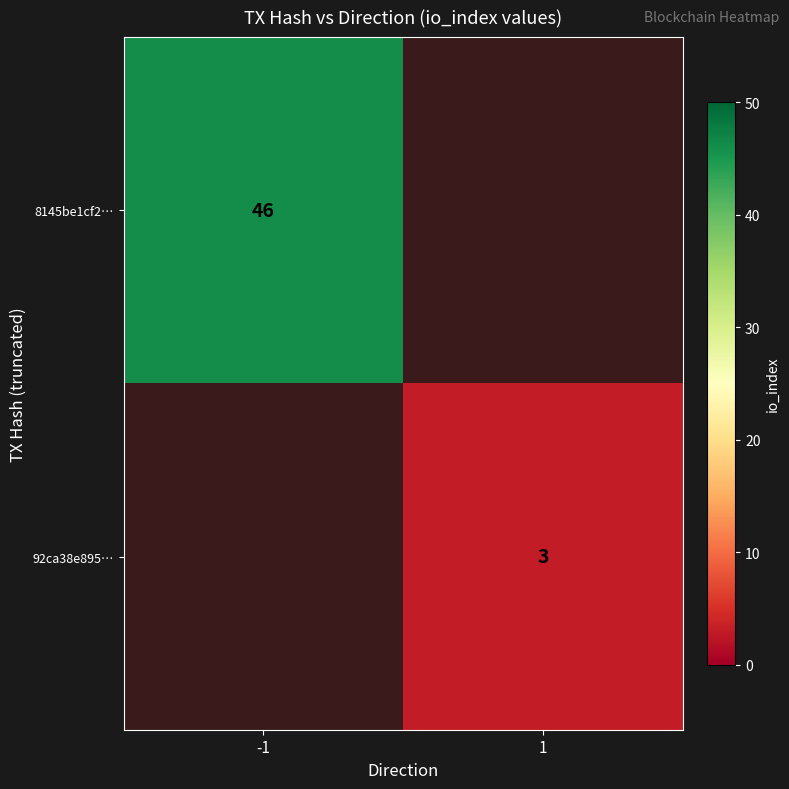

The 8145be1cf2… series shows 25 at -1. True or false?

False